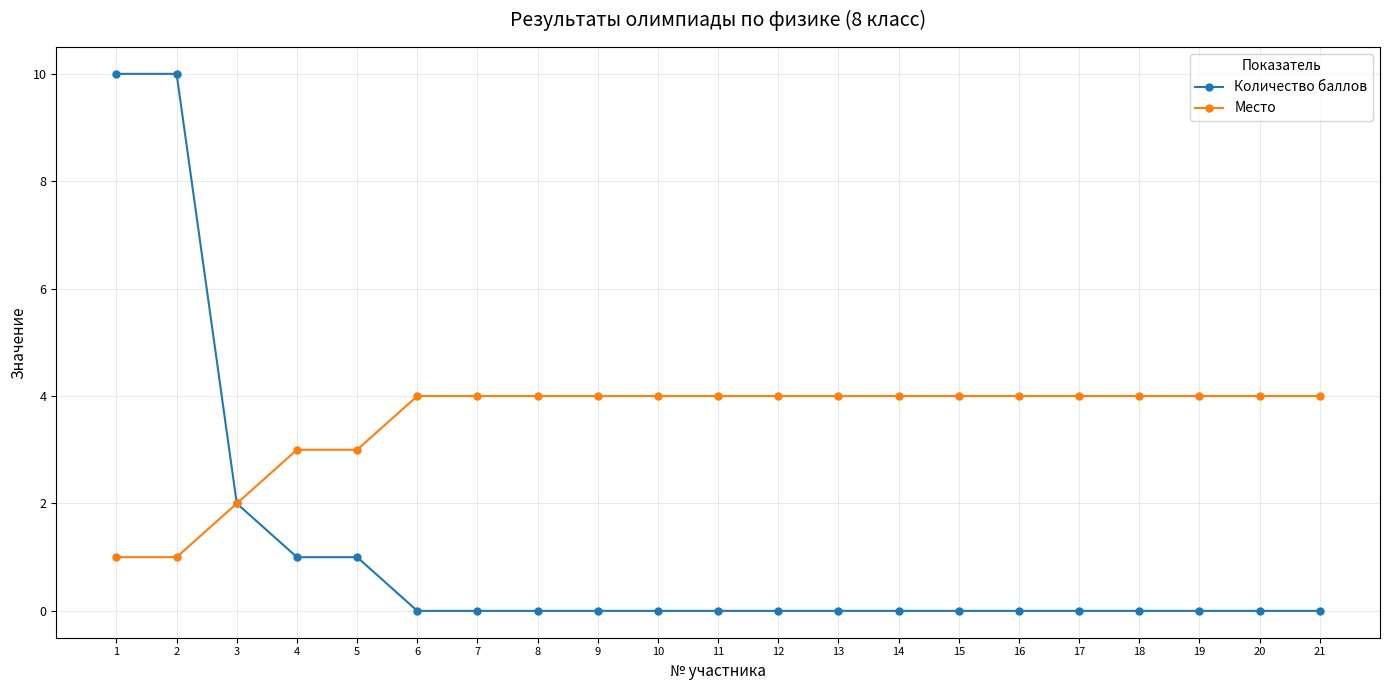

What is the difference between the maximum and minimum values in the Количество баллов series?

10